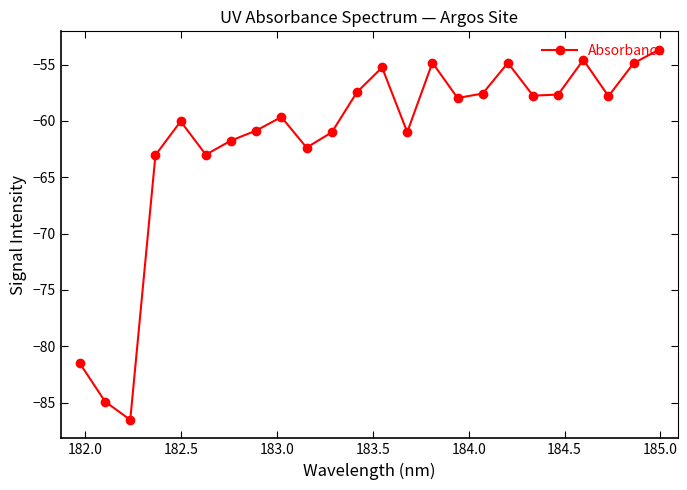

How many points are lower than both their immediate neighbors (excluding endpoints)?

7